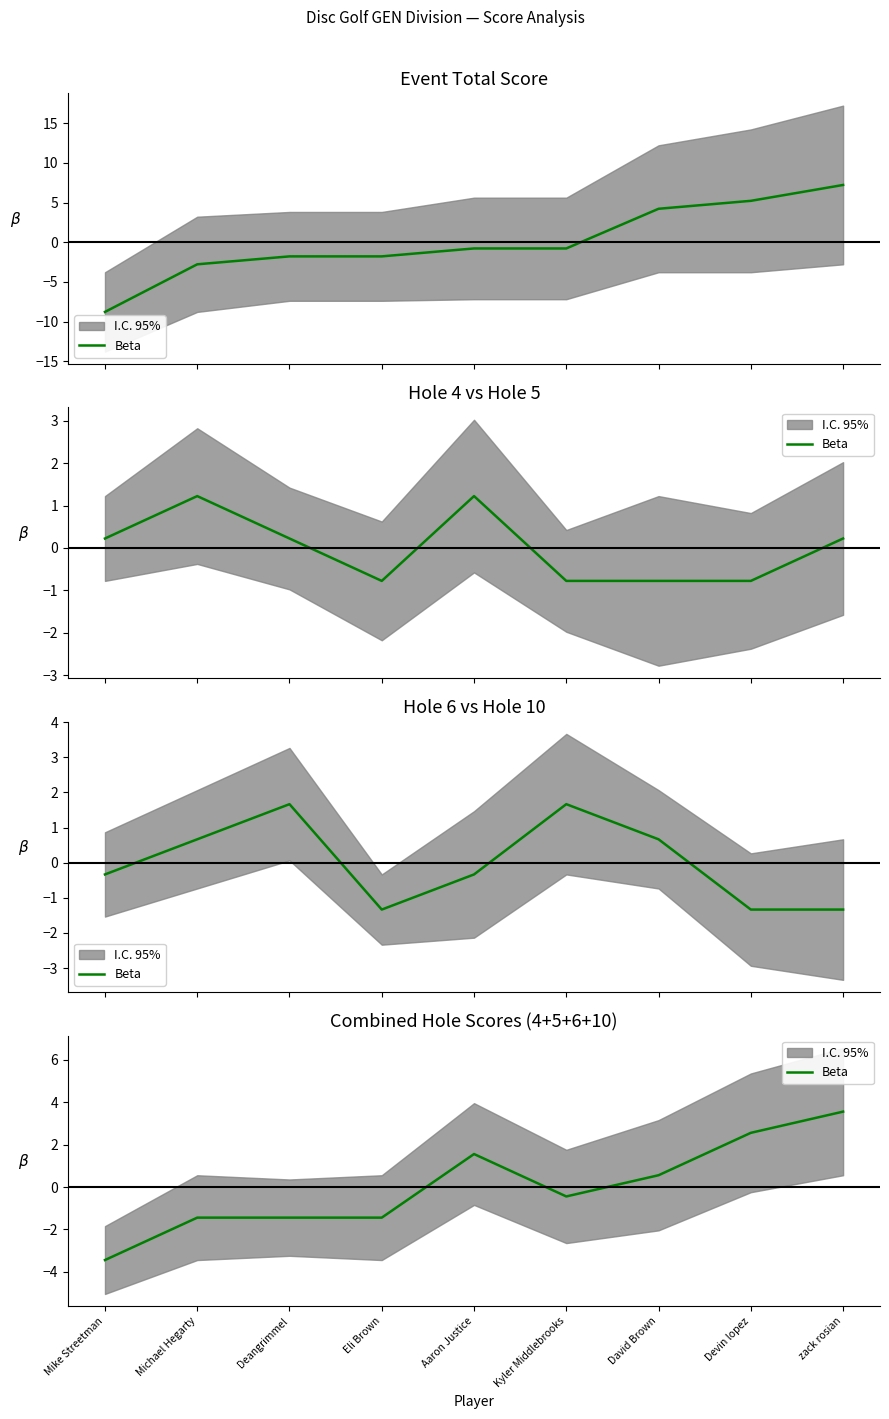

Which category has the lowest value across all series?

Mike Streetman